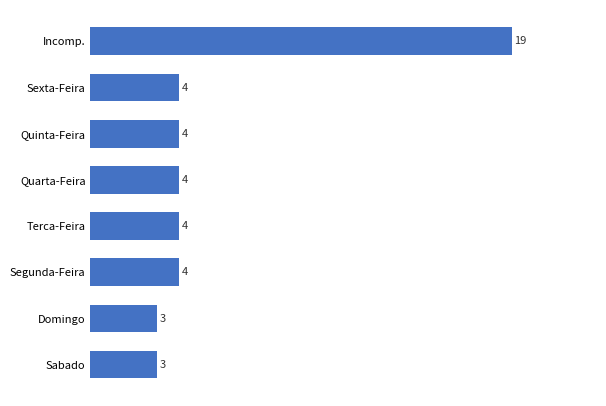

What is the greatest value displayed?

19